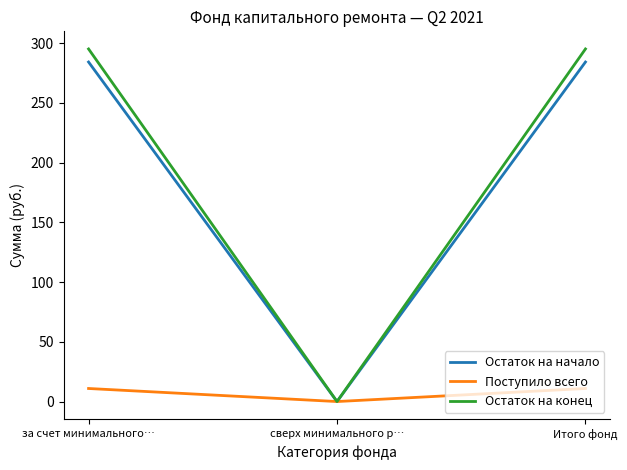

Which series changed the most between сверх минимального р… and Итого фонд?

Остаток на конец